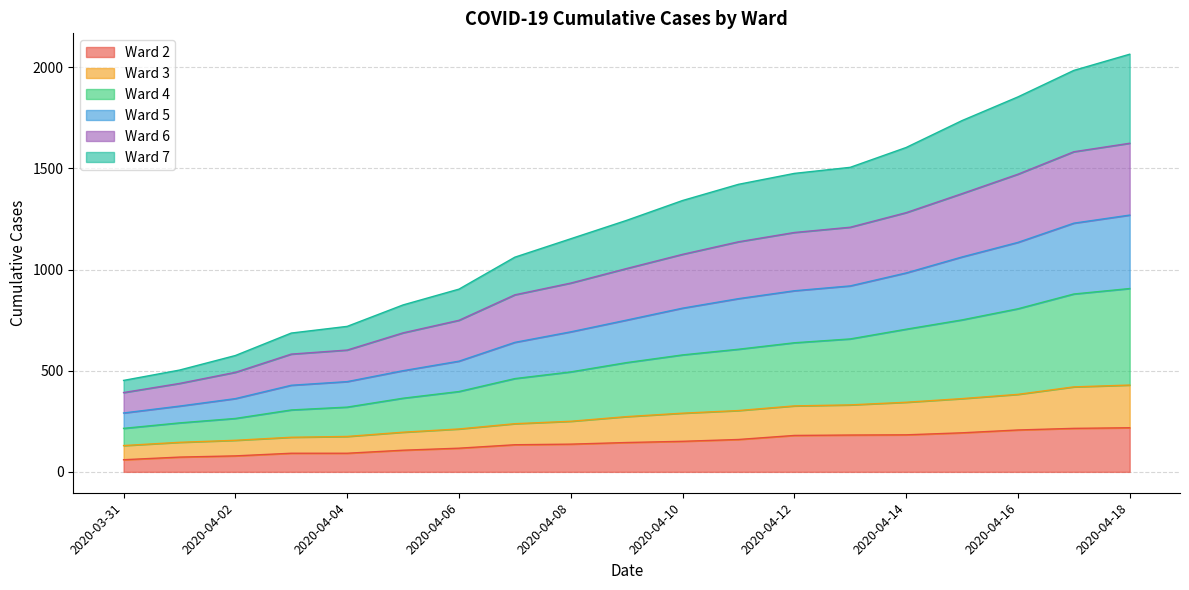

What is the greatest value displayed?

2064